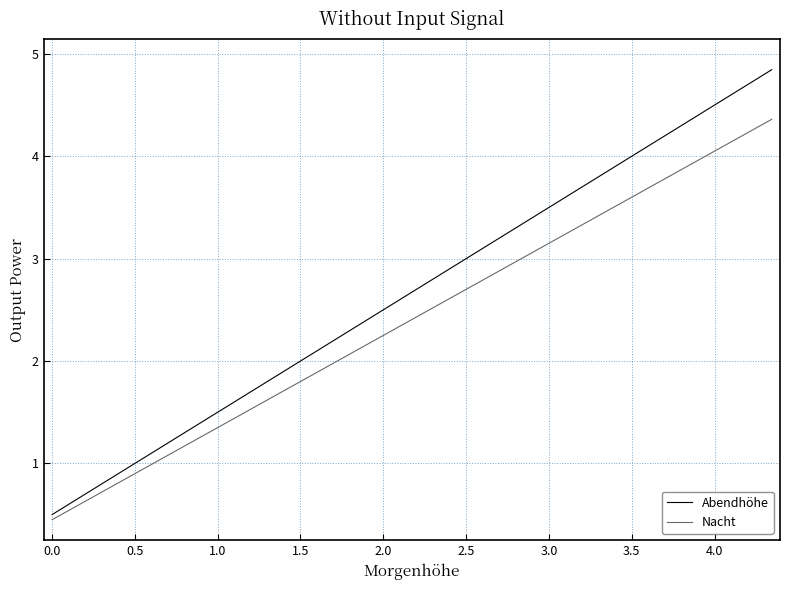

True or false: Abendhöhe and Nacht cross at least once.

False